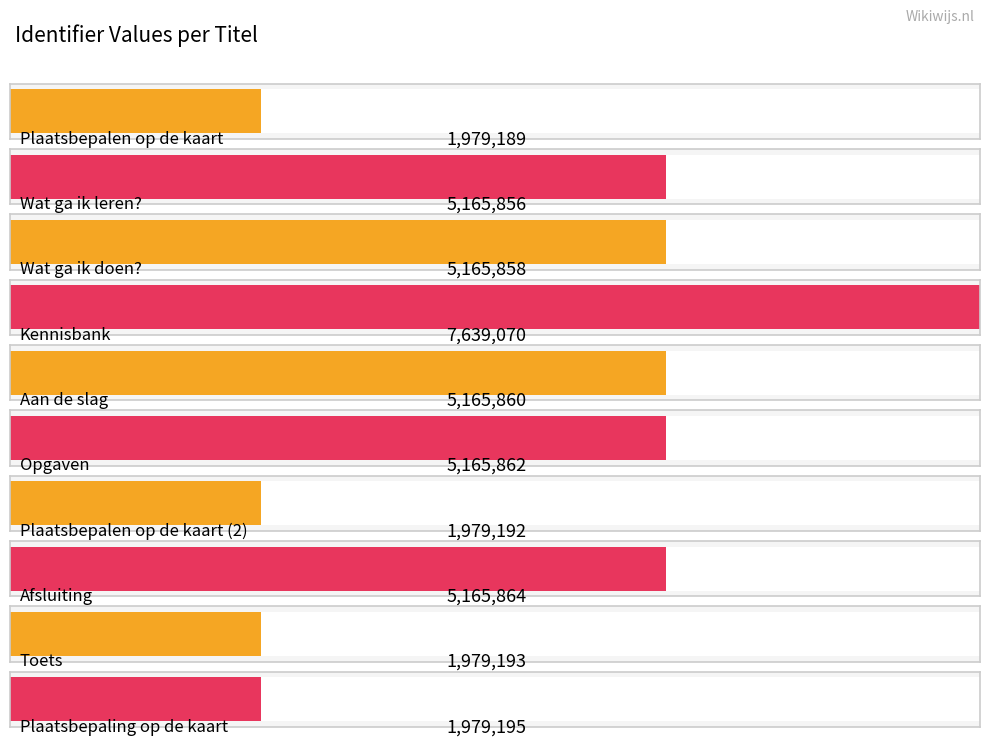

What is the sum of the values at Opgaven and Wat ga ik leren??

10331718